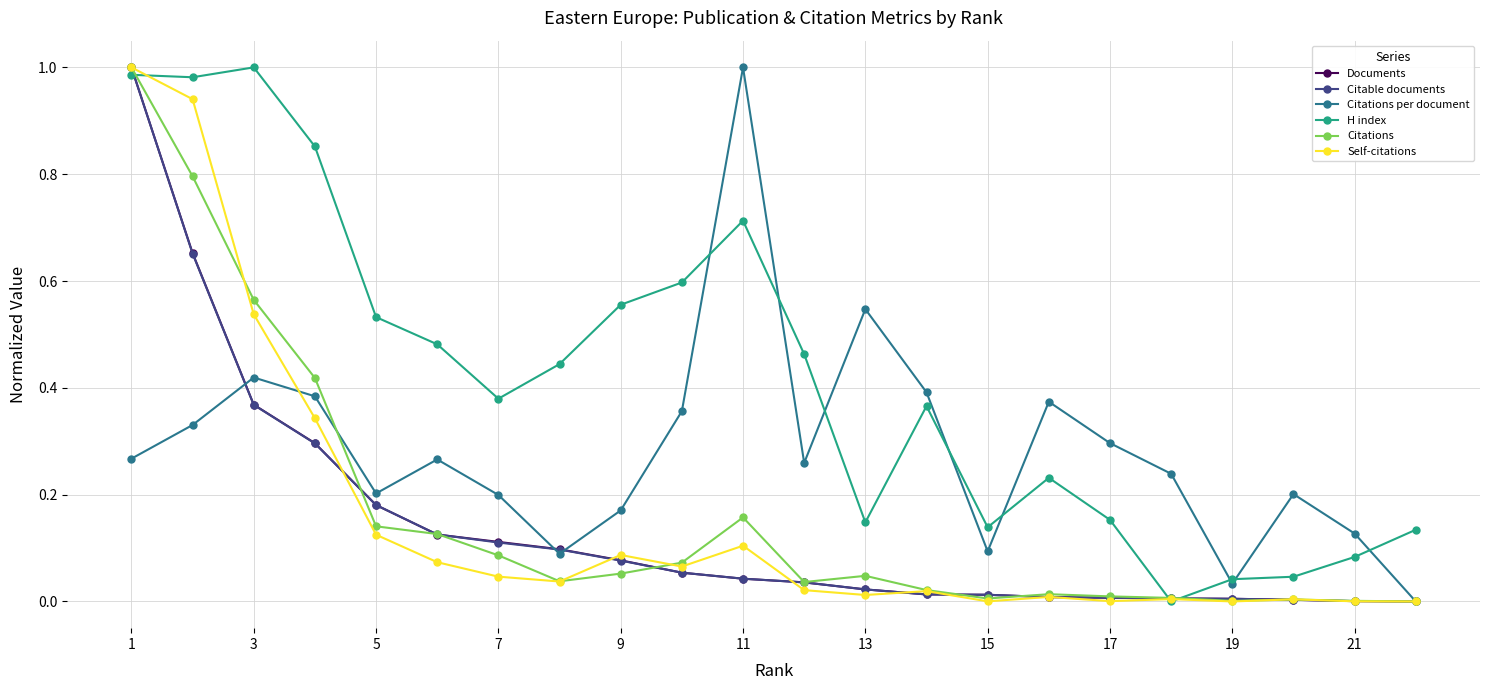

Which series has the largest total across all categories?

H index